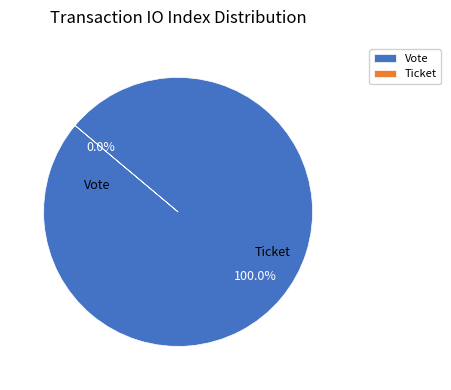

Does Vote represent more than half of the total?

Yes